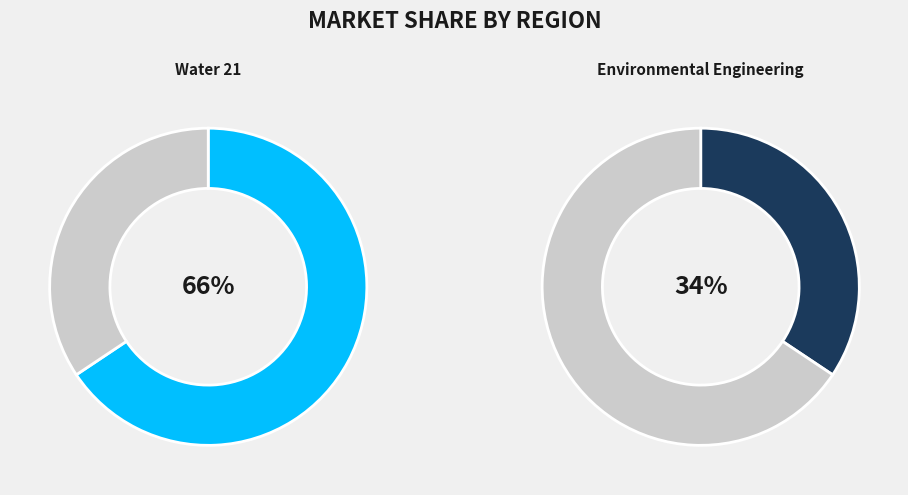

What is the total percentage of Water 21 and Environmental Engineering?

100.0%